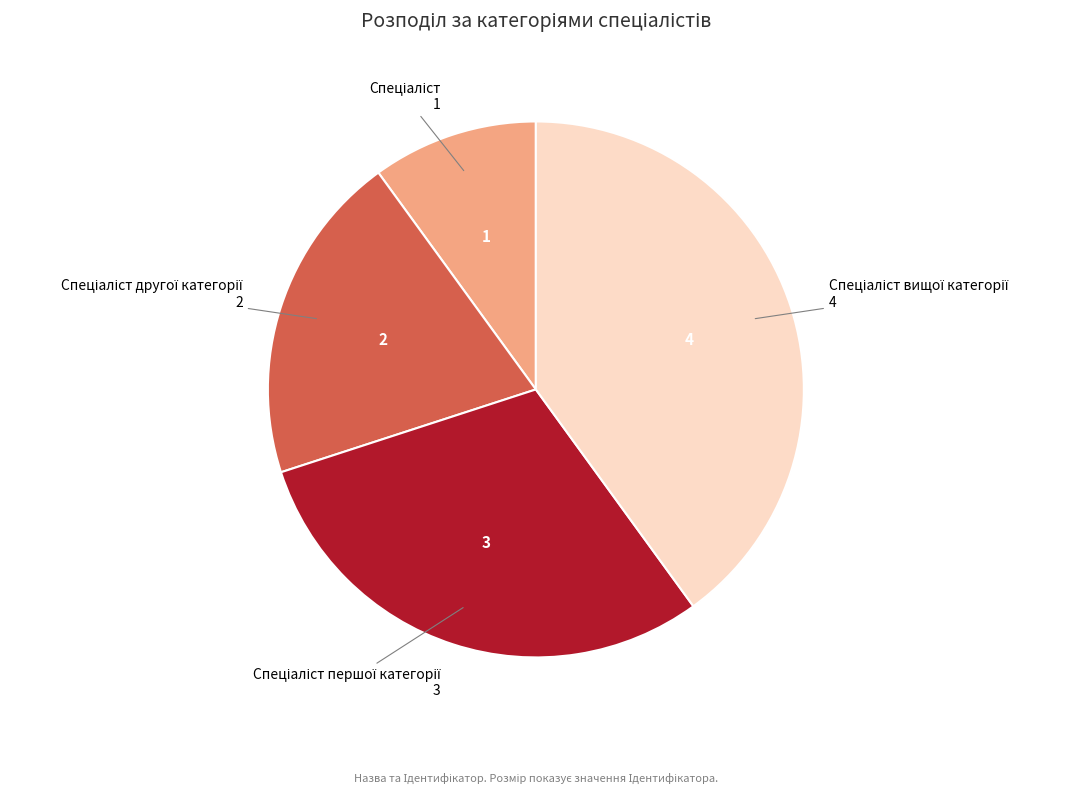

Is there any slice that represents more than half of the pie?

No